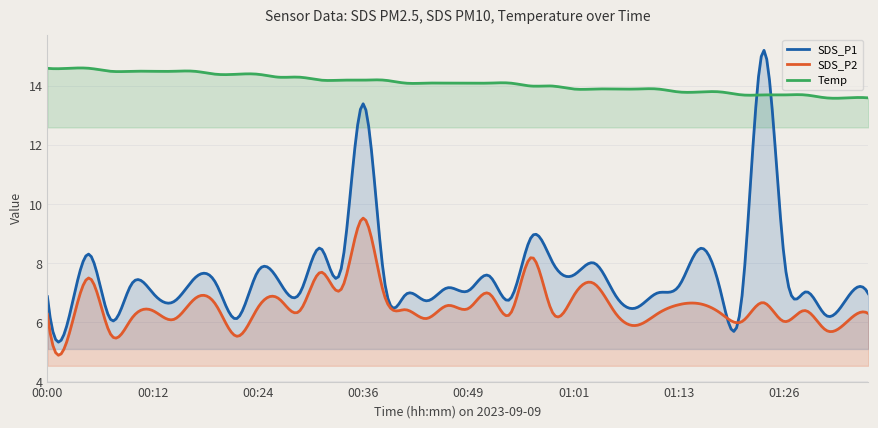

True or false: SDS_P1 has more than 2 interior local peaks.

True